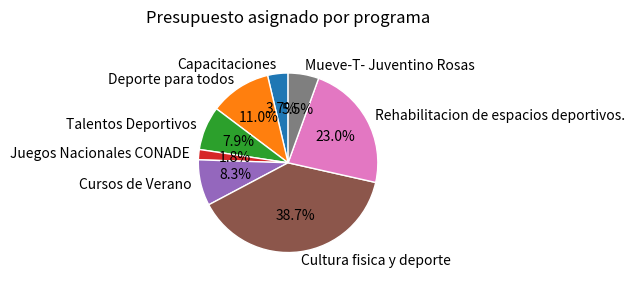

How many slices are in this pie chart?

8